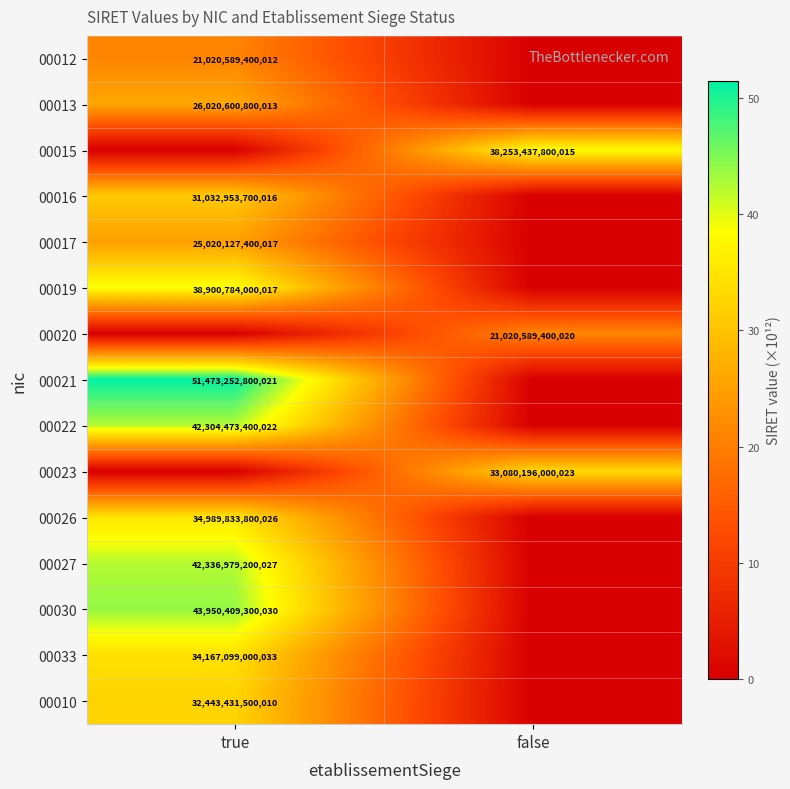

The 00017 series shows 44968495336857 at true. True or false?

False